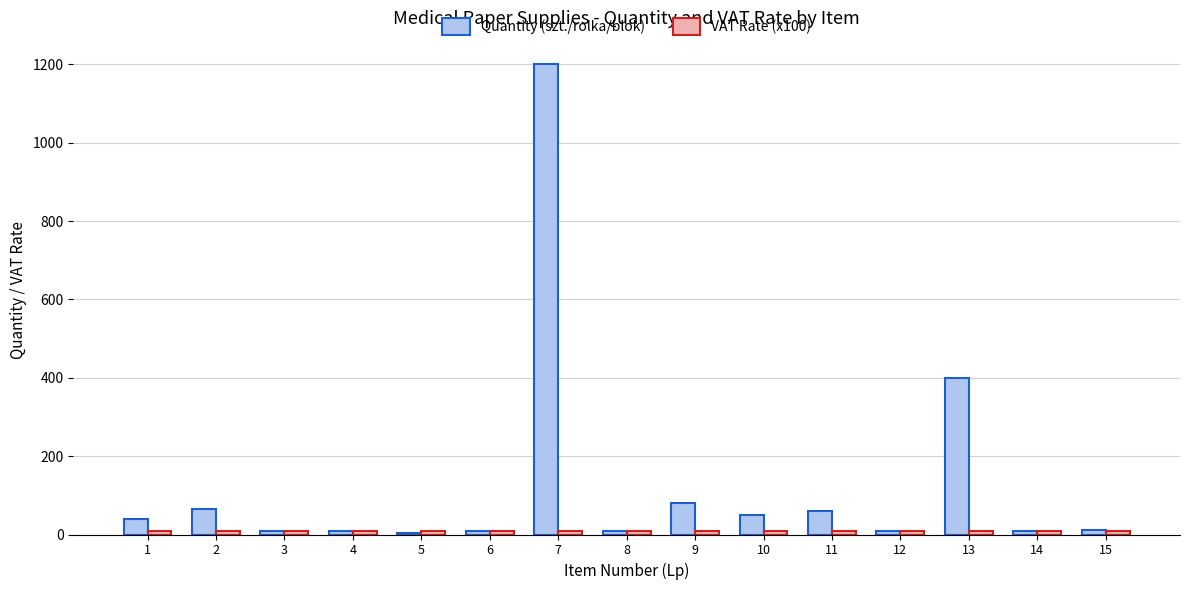

Which series has the largest total across all categories?

Quantity (szt./rolka/blok)